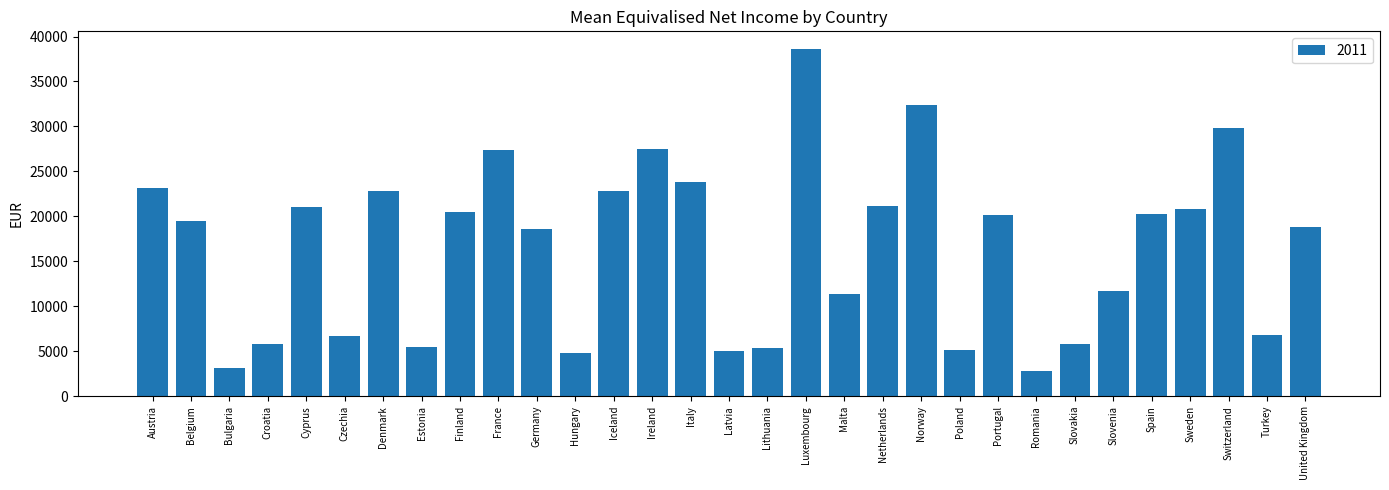

The chart shows a value of 23135 at Austria. True or false?

True